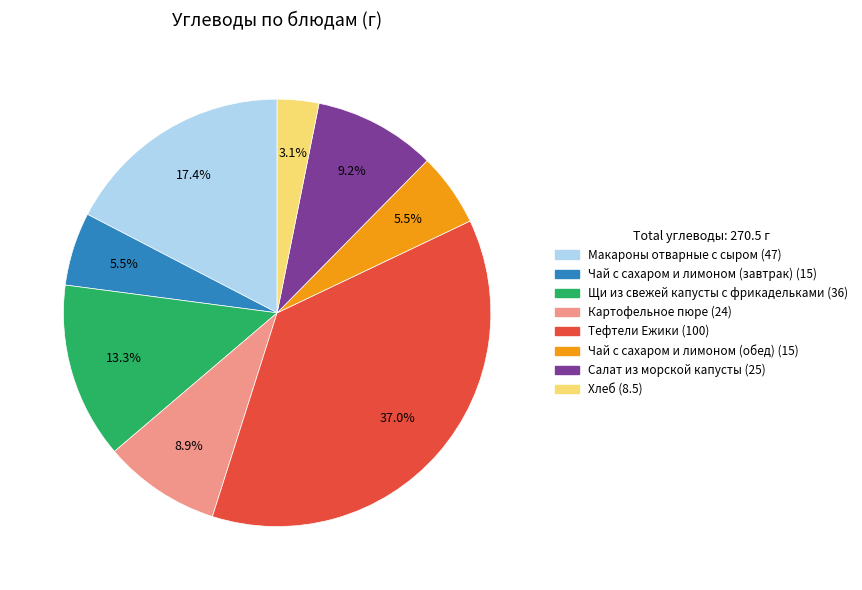

Which slice is the largest?

Тефтели Ежики